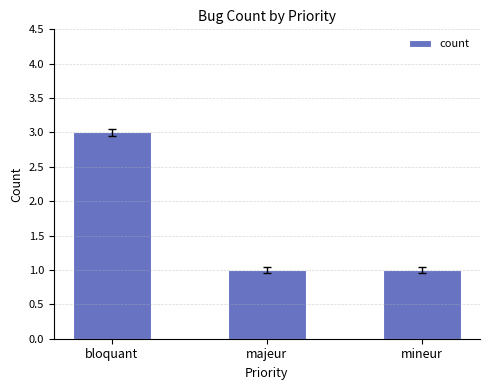

What position from the left is majeur?

2